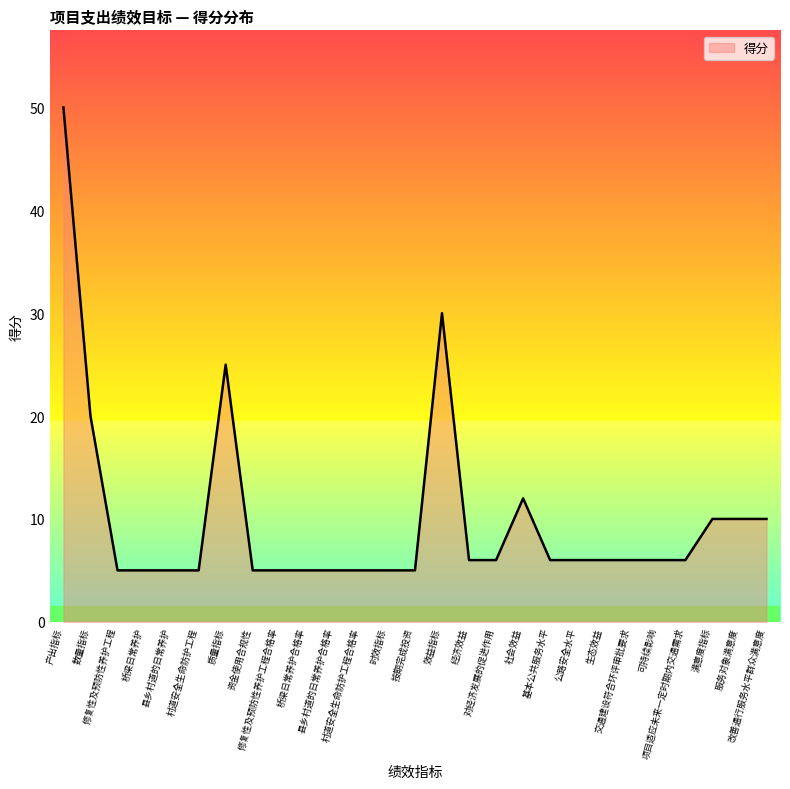

What is the difference between the maximum and minimum values?

45